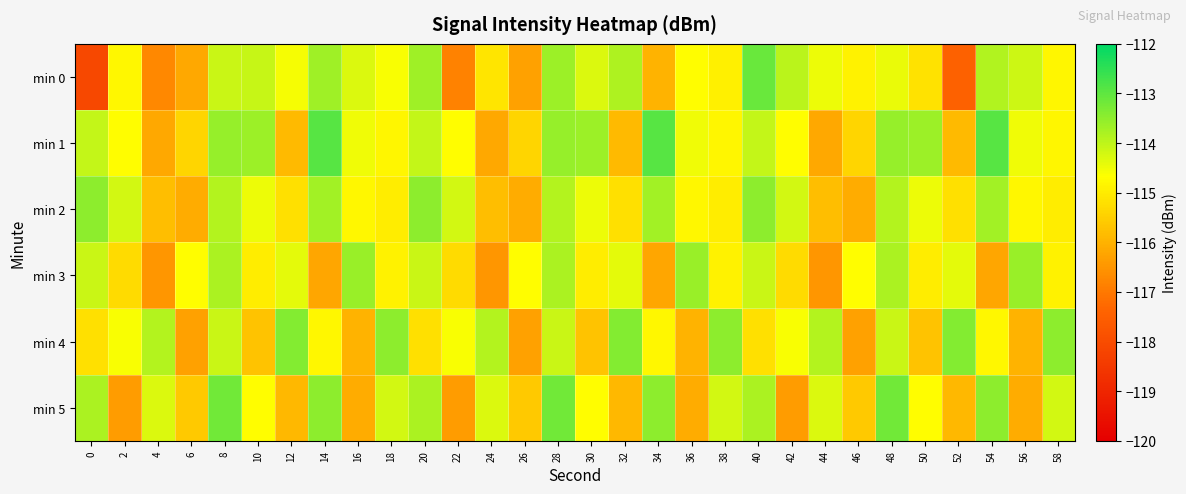

Reading left to right, extract all data points from this chart.

min 0: 0=-118.1	2=-114.8	4=-116.7	6=-116.2	8=-114.1	10=-114.1	12=-114.6	14=-113.7	16=-114.3	18=-114.6	20=-113.7	22=-116.8	24=-115.1	26=-116.3	28=-113.7	30=-114.3	32=-113.8	34=-116.0	36=-114.7	38=-114.9	40=-113.1	42=-114.0	44=-114.5	46=-114.9	48=-114.4	50=-115.2	52=-117.5	54=-113.8	56=-114.1	58=-114.8
min 1: 0=-114.0	2=-114.7	4=-116.2	6=-115.4	8=-113.6	10=-113.6	12=-115.9	14=-112.9	16=-114.5	18=-114.8	20=-114.0	22=-114.7	24=-116.2	26=-115.4	28=-113.6	30=-113.6	32=-115.9	34=-112.9	36=-114.5	38=-114.8	40=-114.0	42=-114.7	44=-116.2	46=-115.4	48=-113.6	50=-113.6	52=-115.9	54=-112.9	56=-114.5	58=-114.8
min 2: 0=-113.5	2=-114.2	4=-115.8	6=-116.1	8=-113.9	10=-114.5	12=-115.2	14=-113.7	16=-114.8	18=-115.0	20=-113.5	22=-114.2	24=-115.8	26=-116.1	28=-113.9	30=-114.5	32=-115.2	34=-113.7	36=-114.8	38=-115.0	40=-113.5	42=-114.2	44=-115.8	46=-116.1	48=-113.9	50=-114.5	52=-115.2	54=-113.7	56=-114.8	58=-115.0
min 3: 0=-114.1	2=-115.3	4=-116.5	6=-114.7	8=-113.8	10=-115.0	12=-114.4	14=-116.2	16=-113.6	18=-114.9	20=-114.1	22=-115.3	24=-116.5	26=-114.7	28=-113.8	30=-115.0	32=-114.4	34=-116.2	36=-113.6	38=-114.9	40=-114.1	42=-115.3	44=-116.5	46=-114.7	48=-113.8	50=-115.0	52=-114.4	54=-116.2	56=-113.6	58=-114.9
min 4: 0=-115.2	2=-114.6	4=-113.9	6=-116.3	8=-114.1	10=-115.7	12=-113.4	14=-114.8	16=-116.0	18=-113.5	20=-115.2	22=-114.6	24=-113.9	26=-116.3	28=-114.1	30=-115.7	32=-113.4	34=-114.8	36=-116.0	38=-113.5	40=-115.2	42=-114.6	44=-113.9	46=-116.3	48=-114.1	50=-115.7	52=-113.4	54=-114.8	56=-116.0	58=-113.5
min 5: 0=-113.8	2=-116.4	4=-114.3	6=-115.6	8=-113.2	10=-114.7	12=-115.9	14=-113.5	16=-116.1	18=-114.2	20=-113.8	22=-116.4	24=-114.3	26=-115.6	28=-113.2	30=-114.7	32=-115.9	34=-113.5	36=-116.1	38=-114.2	40=-113.8	42=-116.4	44=-114.3	46=-115.6	48=-113.2	50=-114.7	52=-115.9	54=-113.5	56=-116.1	58=-114.2